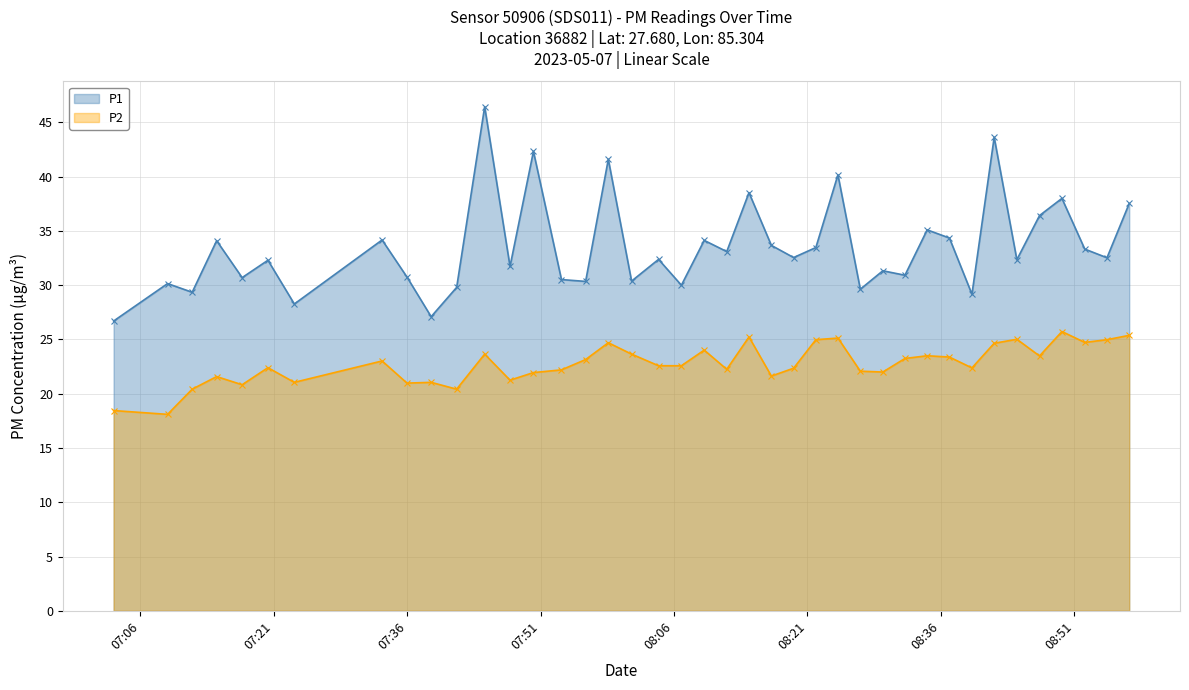

Reading right to left, list all the values displayed in this chart.

P1: 37.5	32.5	33.3	38.0	36.4	32.4	43.6	29.2	34.4	35.1	30.9	31.3	29.6	40.2	33.5	32.5	33.7	38.5	33.1	34.1	30.0	32.4	30.4	41.6	30.4	30.5	42.3	31.7	46.5	29.8	27.1	30.8	34.2	28.3	32.3	30.7	34.1	29.4	30.1	26.7
P2: 25.4	25.0	24.7	25.7	23.5	25.0	24.6	22.4	23.4	23.5	23.2	22.0	22.1	25.1	25.0	22.4	21.6	25.2	22.2	24.0	22.6	22.6	23.6	24.7	23.1	22.2	21.9	21.2	23.6	20.4	21.1	21.0	23.0	21.1	22.4	20.8	21.6	20.4	18.1	18.4